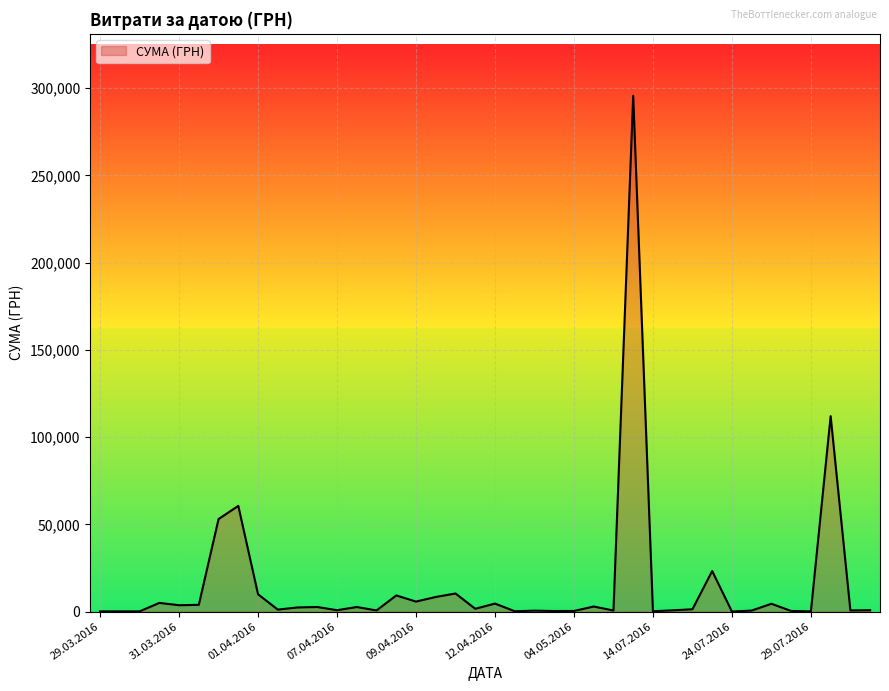

What is the sum of all values?

630977.9